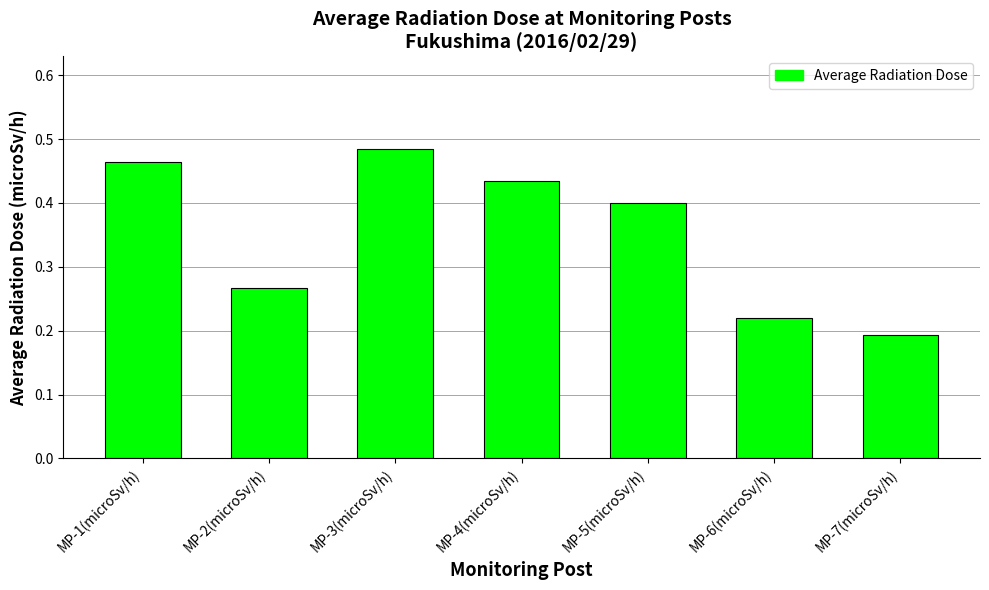

At which category does the chart reach its minimum across all series?

MP-7(microSv/h)